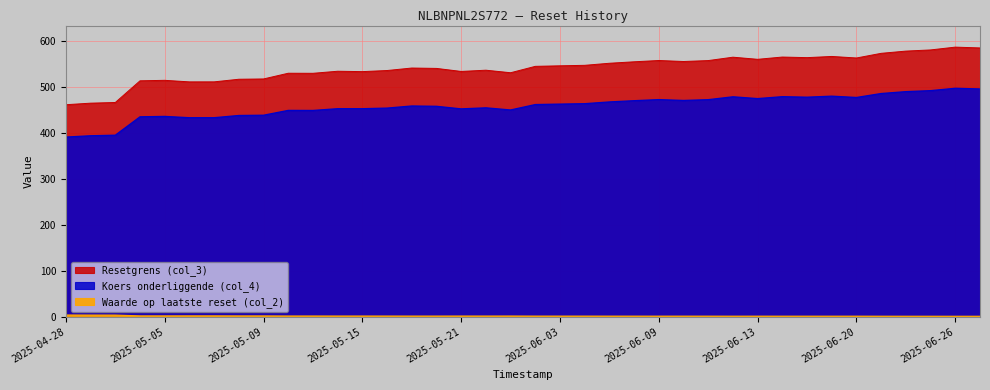

True or false: Koers onderliggende (col_4) and Resetgrens (col_3) intersect in this chart.

False